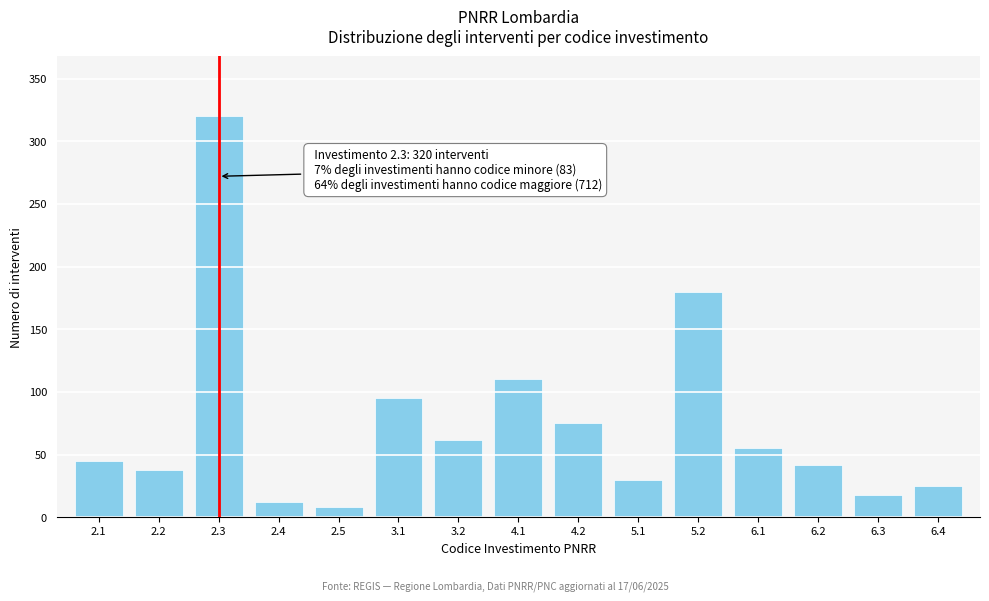

Reading left to right, what are all the values shown in this chart?

2.1=45	2.2=38	2.3=320	2.4=12	2.5=8	3.1=95	3.2=62	4.1=110	4.2=75	5.1=30	5.2=180	6.1=55	6.2=42	6.3=18	6.4=25